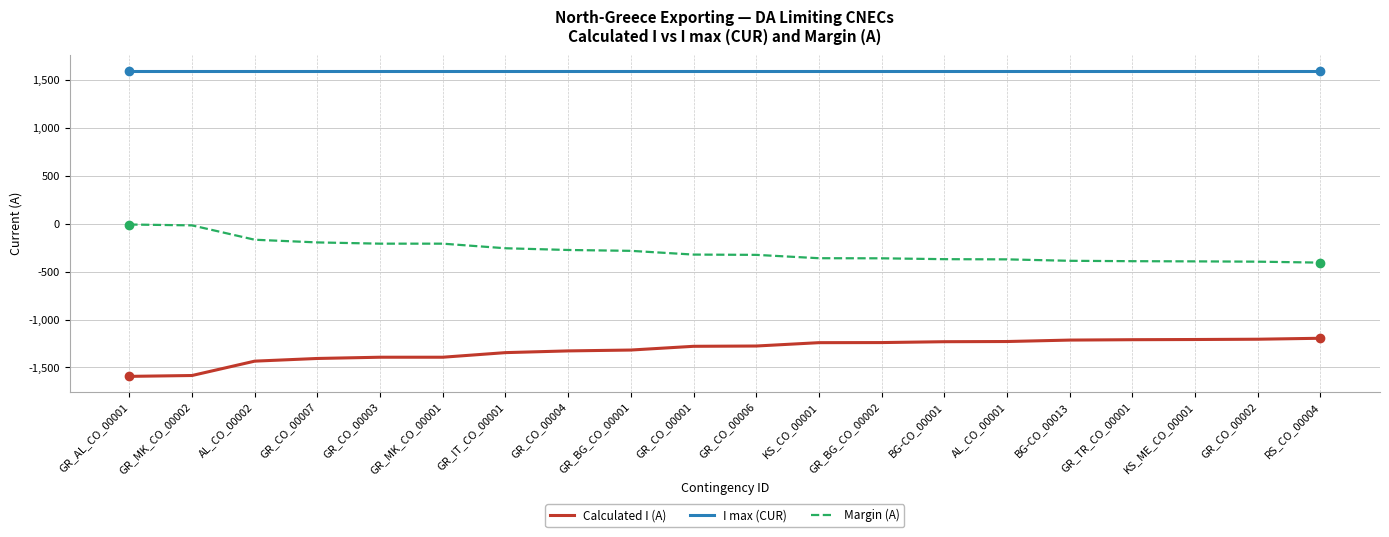

What is the minimum value shown in the chart?

-1593